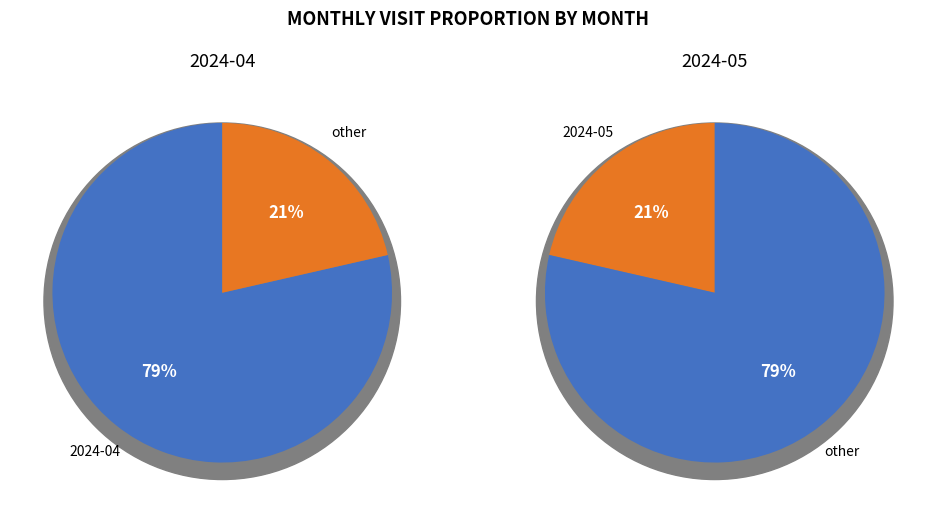

How many segments does this pie chart have?

2